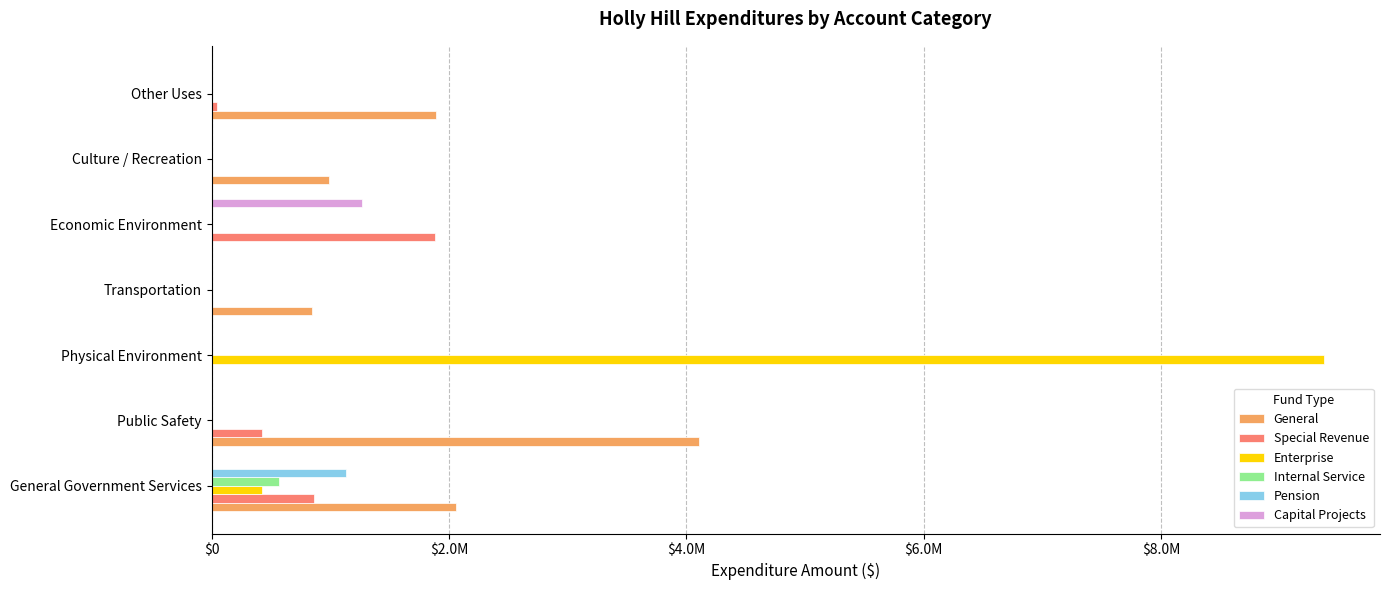

What is the greatest value displayed?

9376519